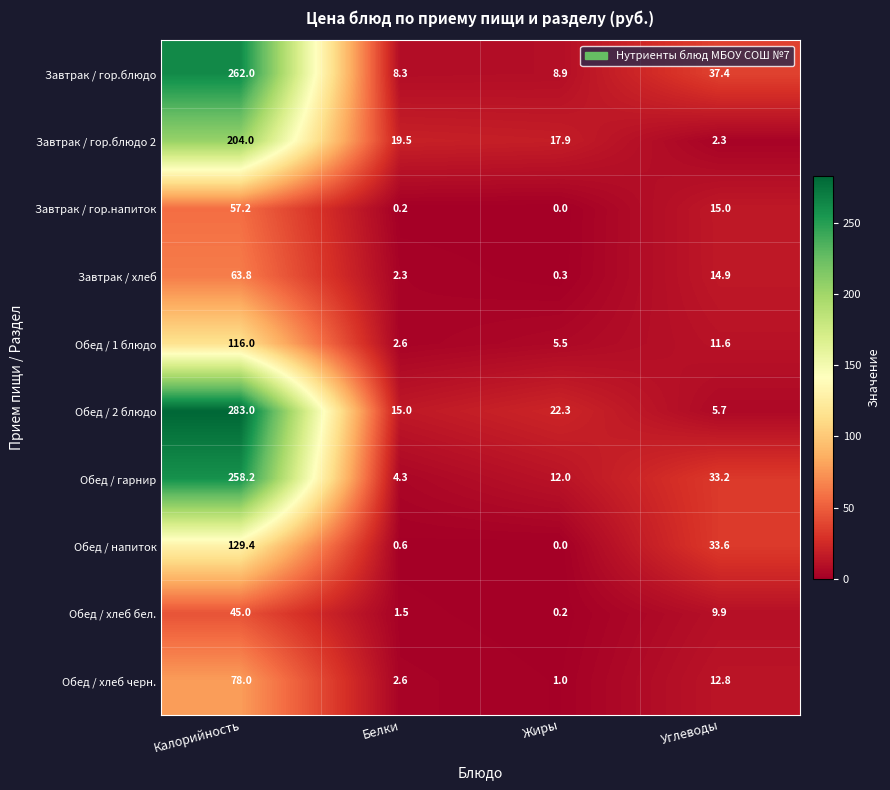

How many data points in Обед / 1 блюдо are above 11?

2